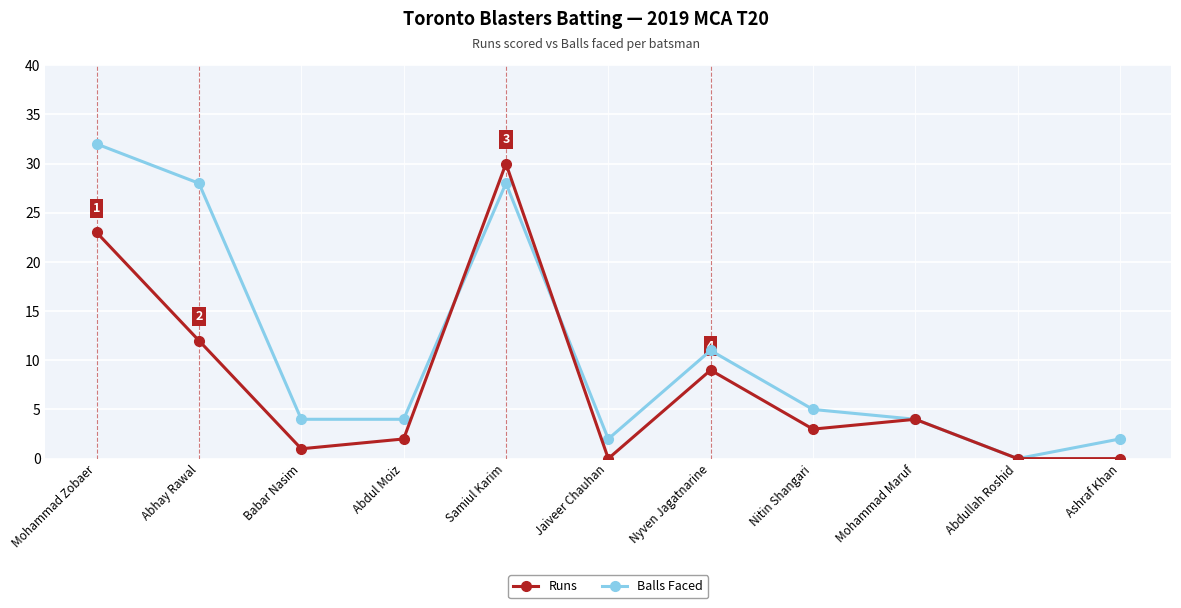

Is it true that Runs equals 12 at Abhay Rawal?

True